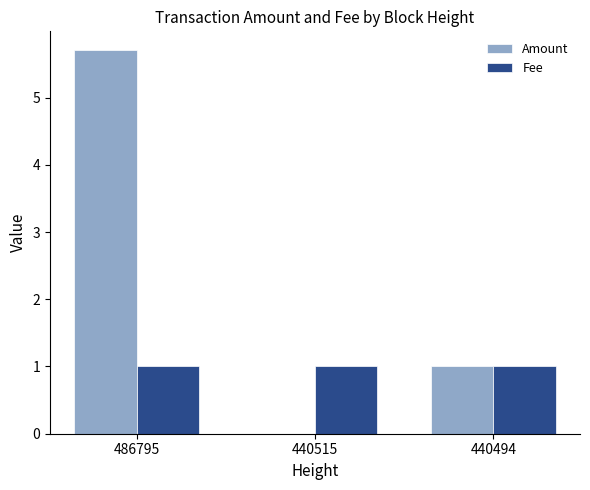

Which series changed the most between 486795 and 440515?

Amount